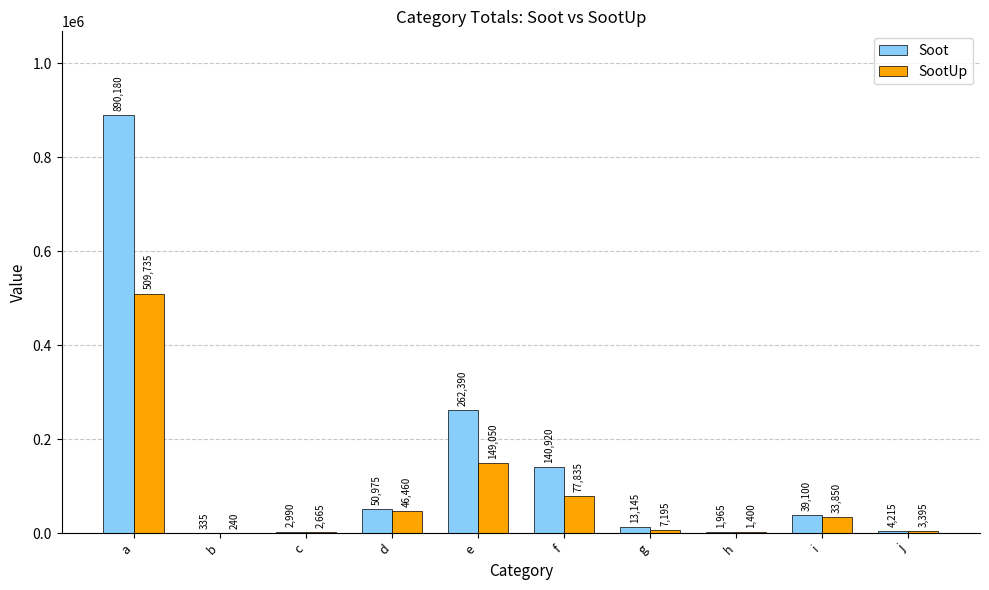

What is the sum of the Soot values at h and a?

892145